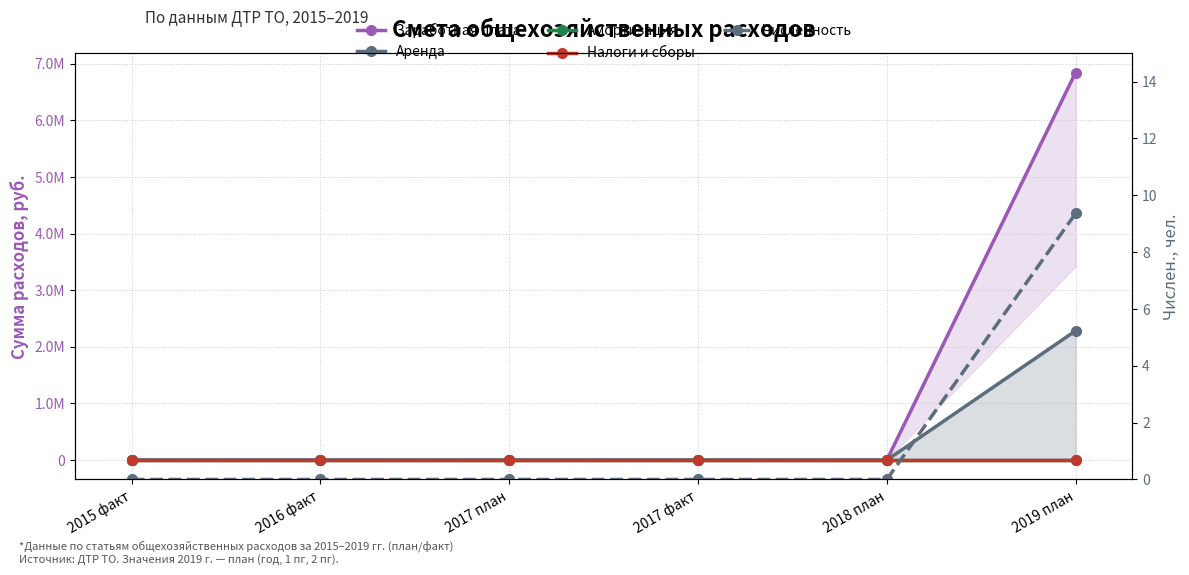

Is this an area chart (filled region under the line)?

No